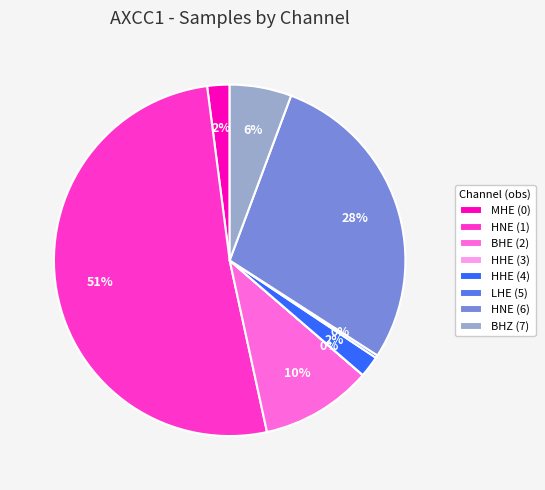

The BHZ (7) slice represents 6% of the pie. True or false?

True